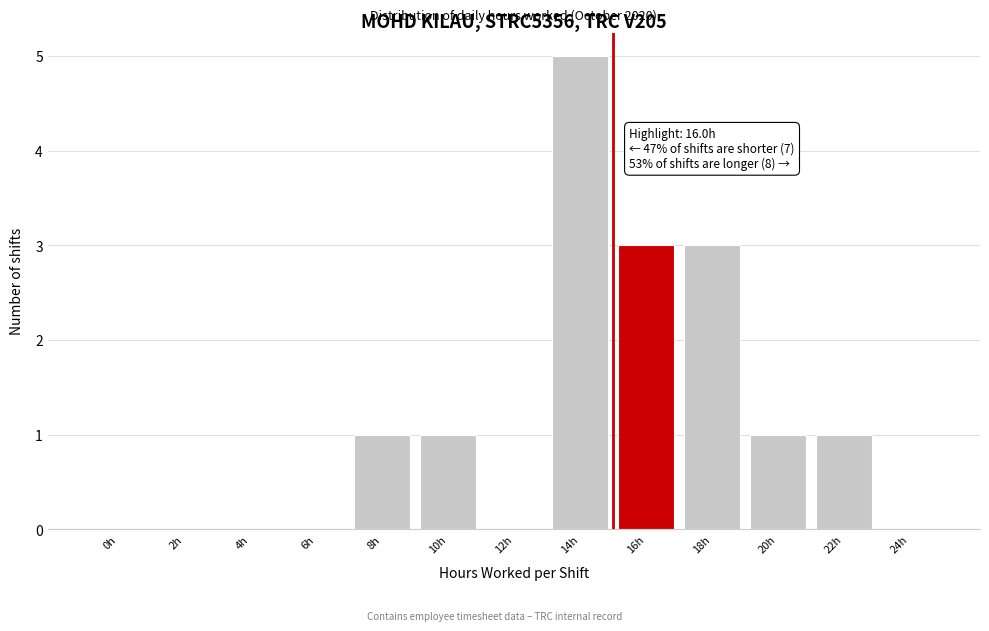

Reading right to left, list all the values displayed in this chart.

24h=0	22h=1	20h=1	18h=3	16h=3	14h=5	12h=0	10h=1	8h=1	6h=0	4h=0	2h=0	0h=0